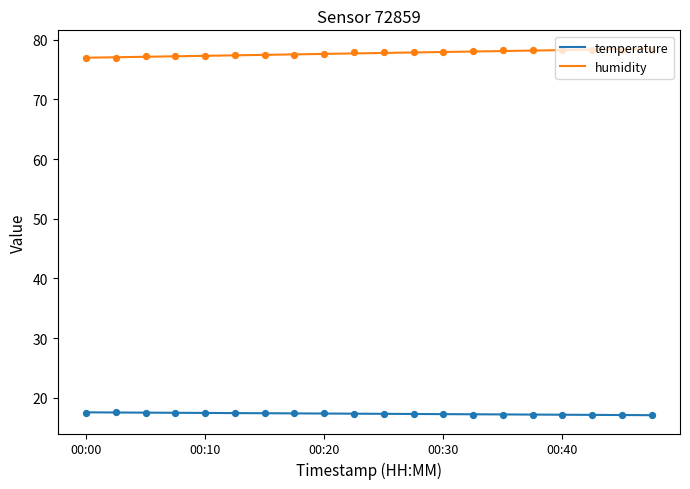

What is the highest value of the humidity series?

78.5